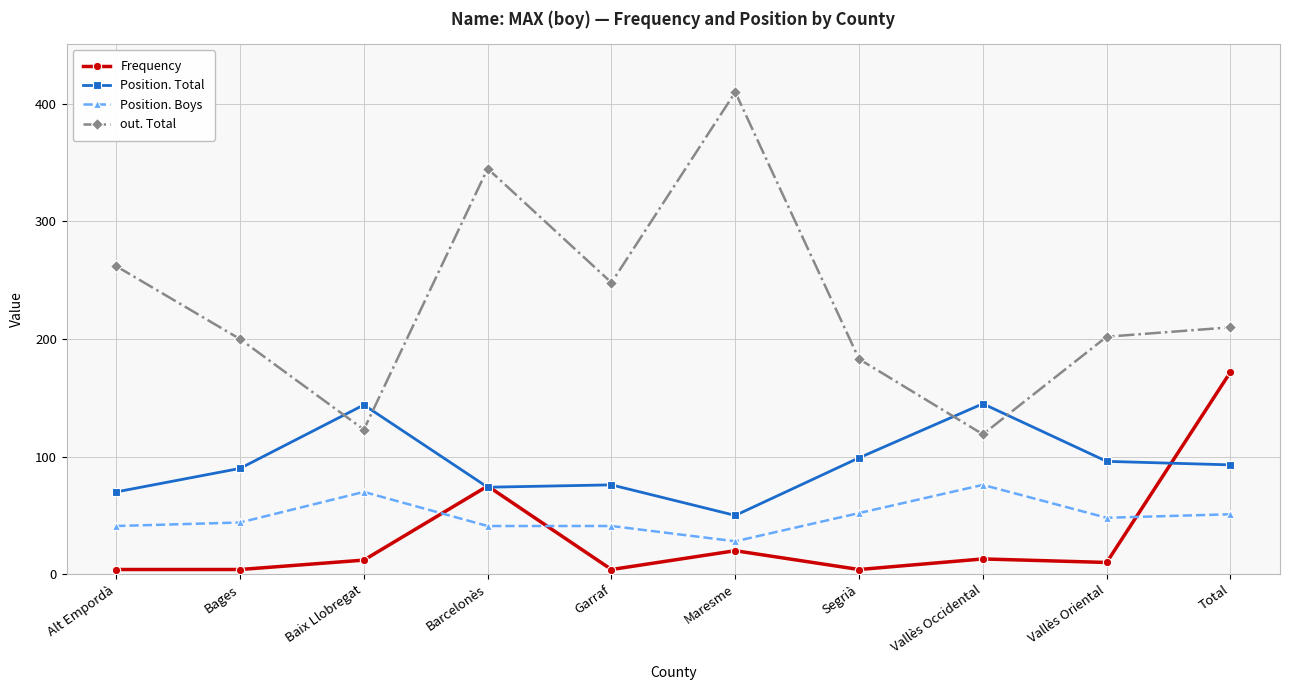

Where is the first local maximum for out. Total?

Barcelonès